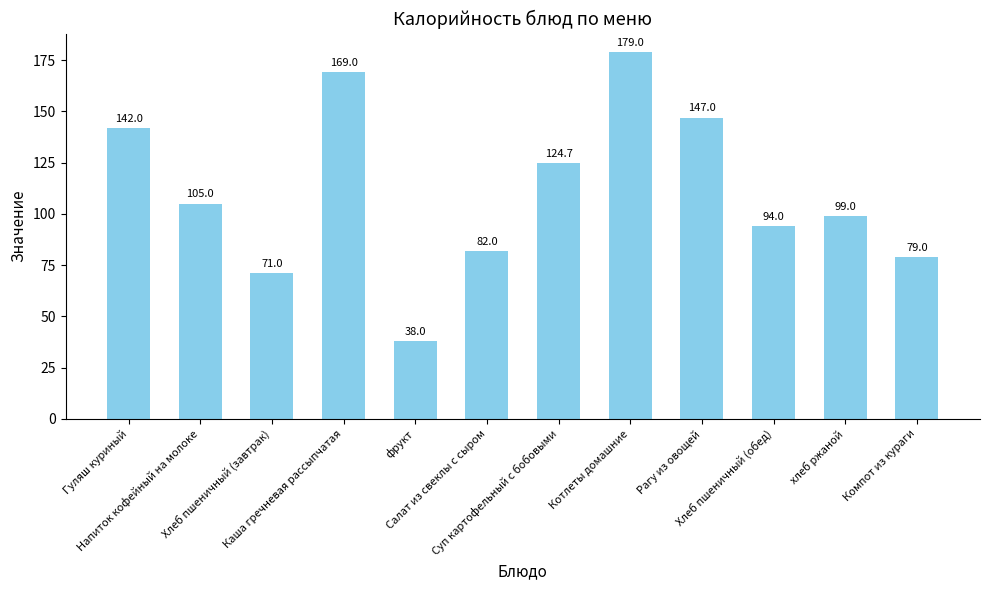

Reading left to right, extract all data points from this chart.

142.0	105.0	71.0	169.0	38.0	82.0	124.7	179.0	147.0	94.0	99.0	79.0